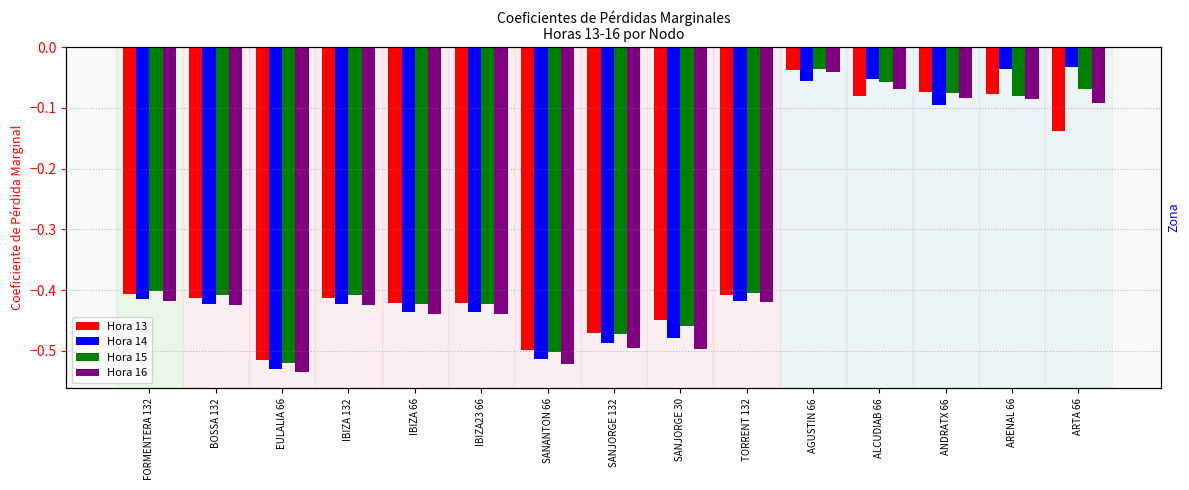

What position from the right is FORMENTERA 132?

15